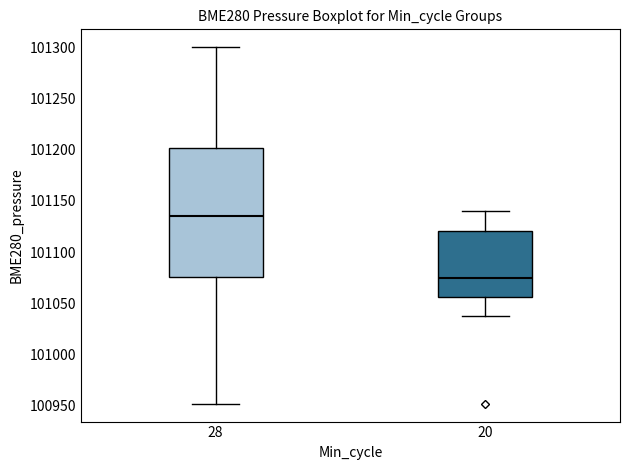

Reading left to right, transcribe this box plot: for each box, give where its median line is, the range the box spans, and where its two whiskers end, as read against the y-axis. The values are not printed on the chart, so give them approximately, as read against the axis.

28: median 101135, box 101075 to 101200, whiskers 100950 to 101300
20: median 101075, box 101055 to 101120, whiskers 101040 to 101140